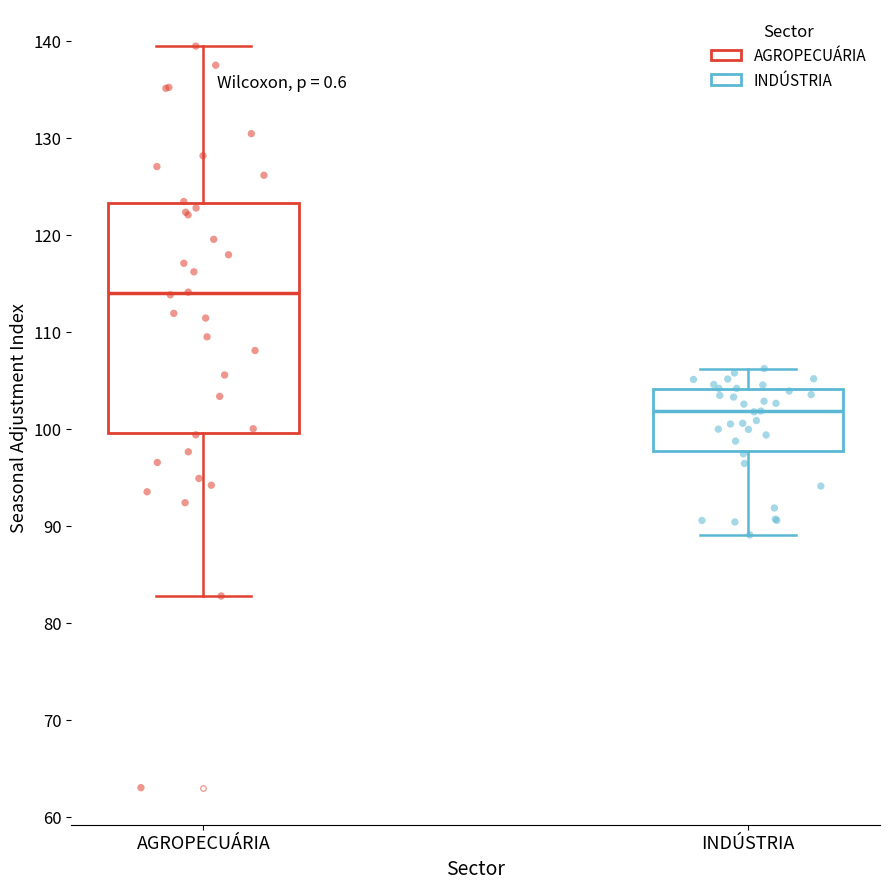

Comparing the boxes themselves (not the whiskers), which one is the tallest?

AGROPECUÁRIA